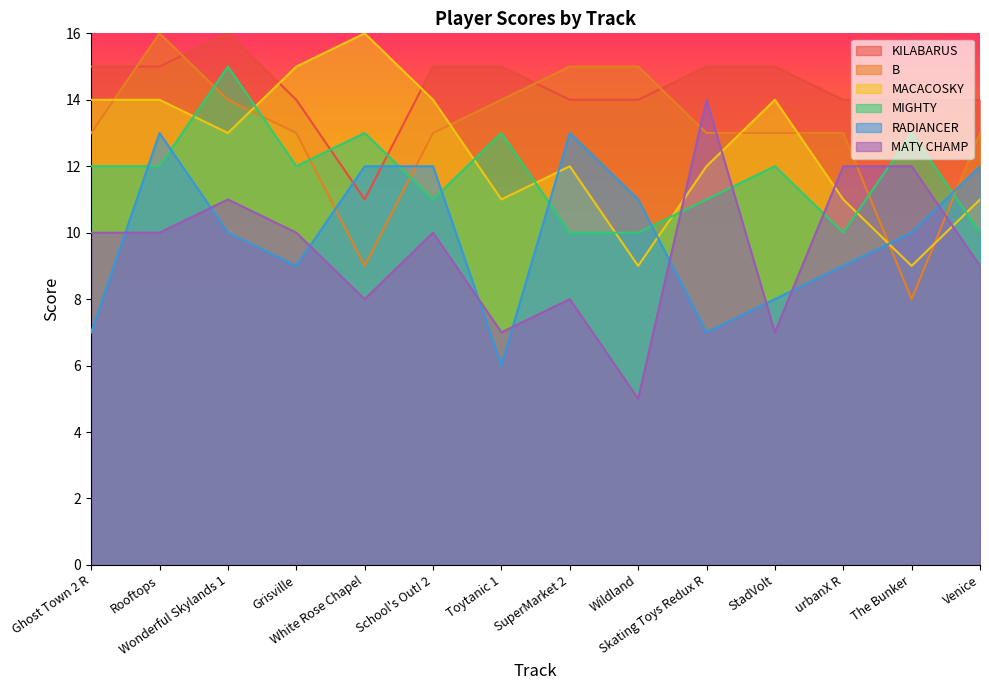

At which label does RADIANCER reach its minimum?

Toytanic 1